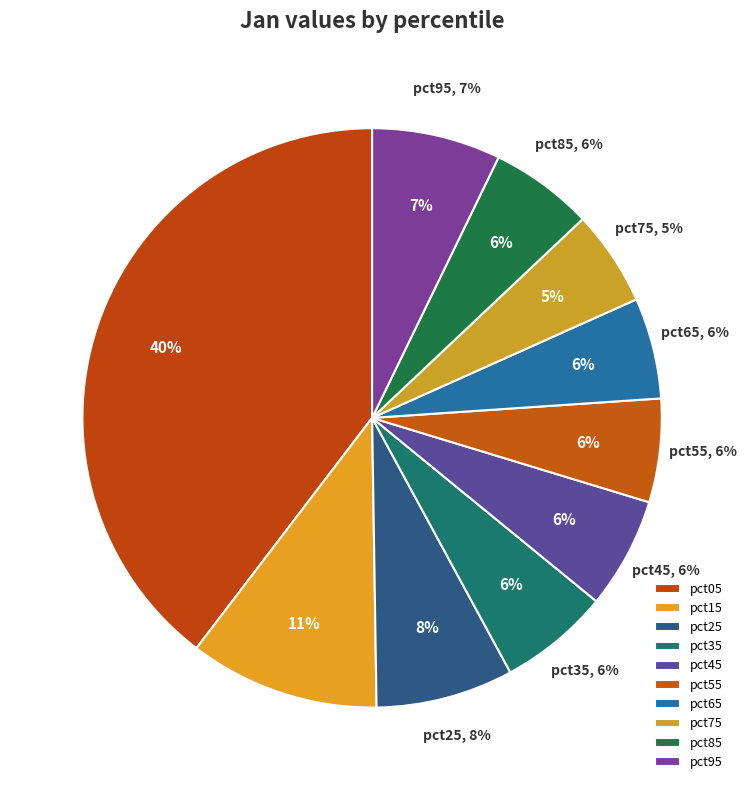

Does pct35 account for over 50% of the chart?

No